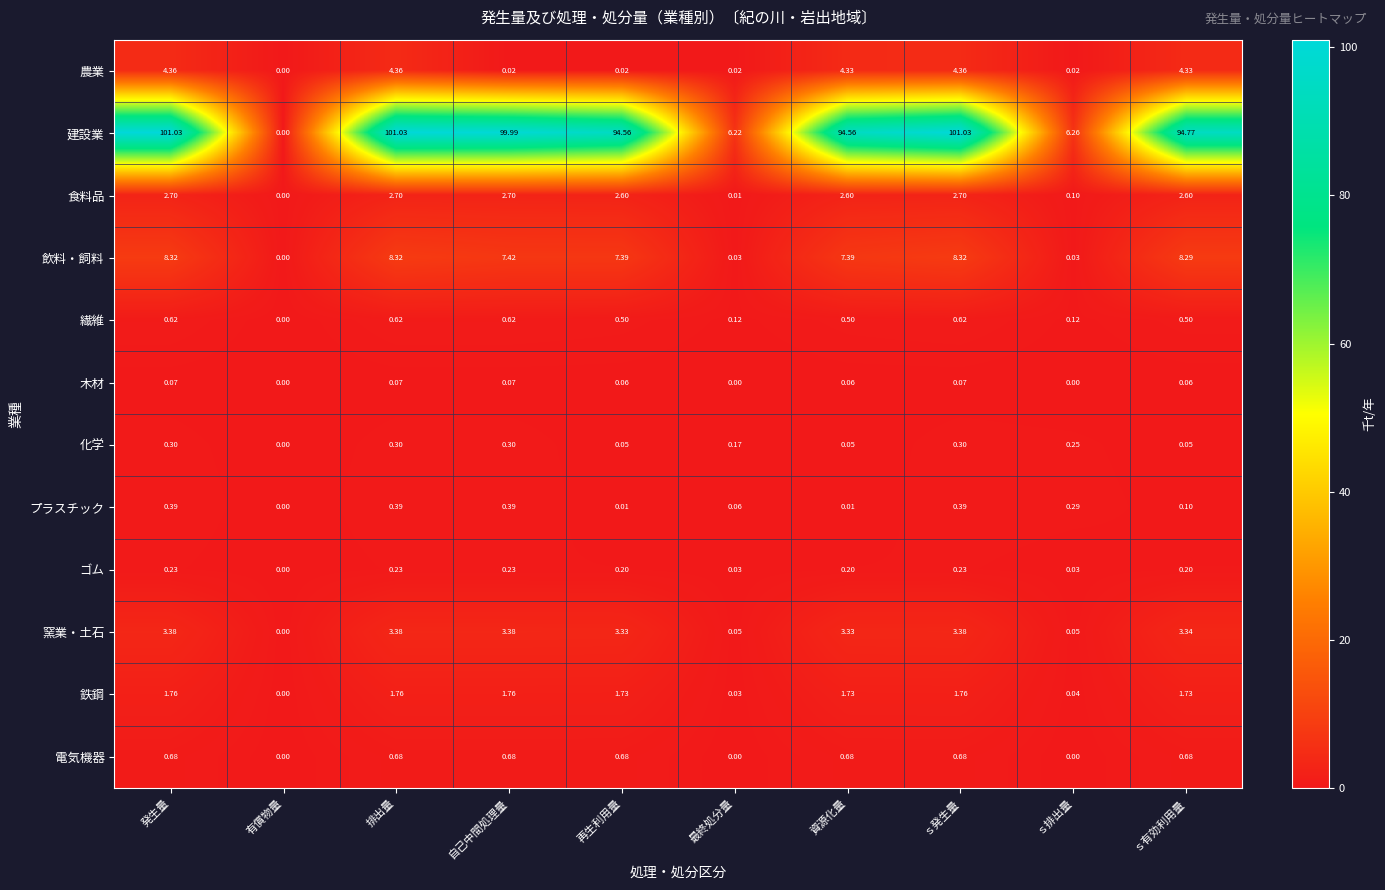

Which series has the widest spread of values?

建設業